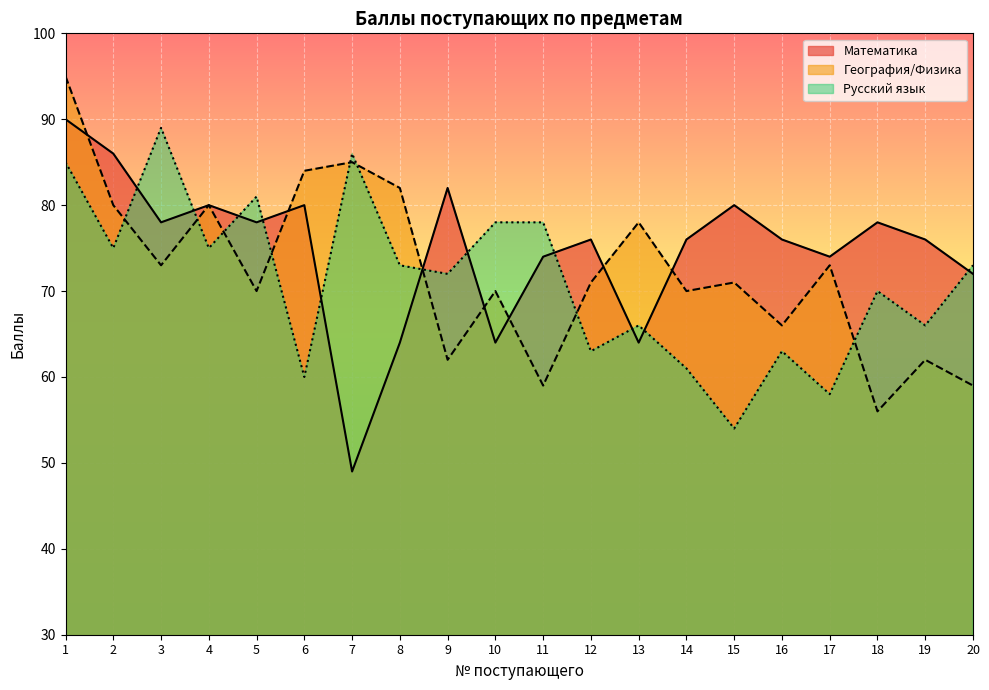

What is the total value across all series at 2?

241